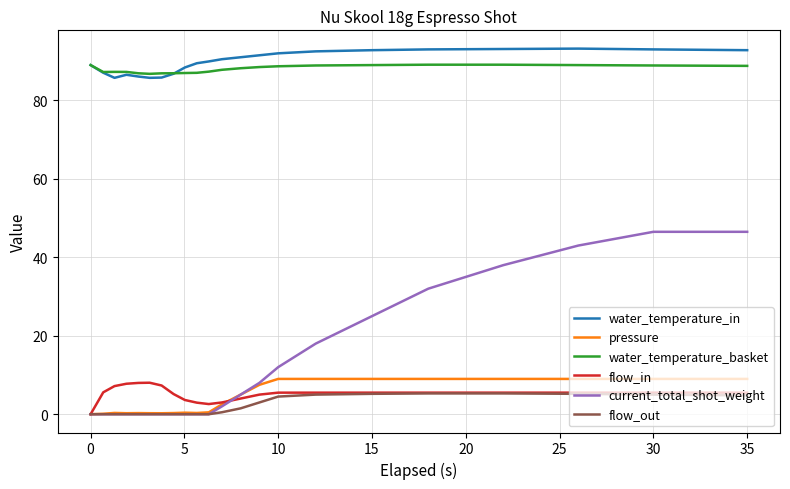

True or false: flow_in and water_temperature_basket intersect in this chart.

False